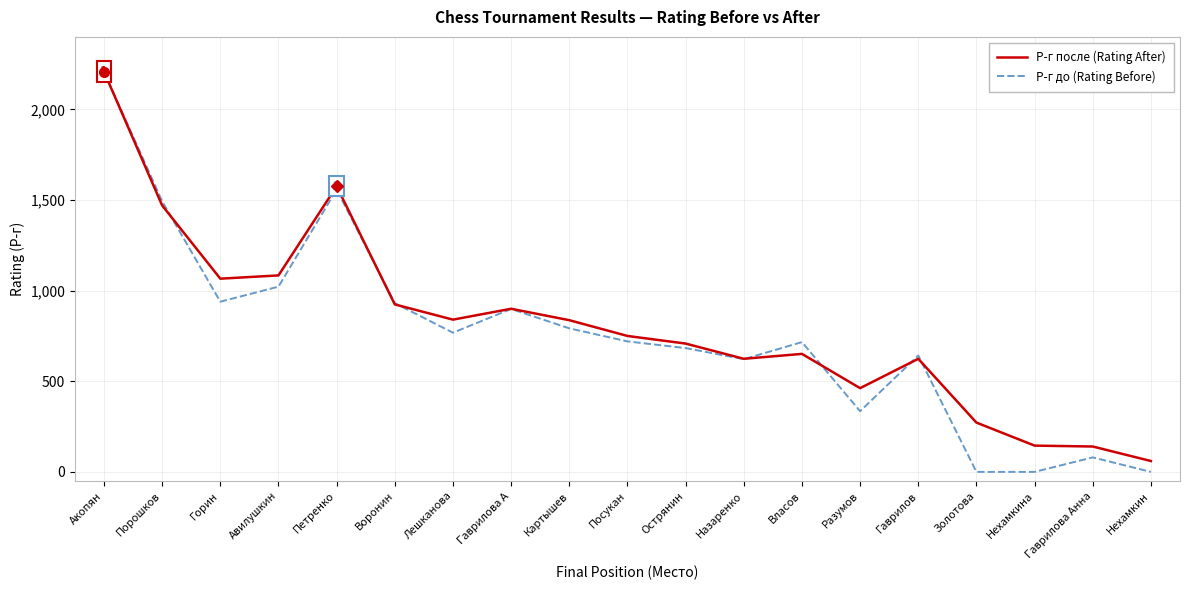

Where is Р-г после (Rating After) nearest to the value 1134?

Авилушкин